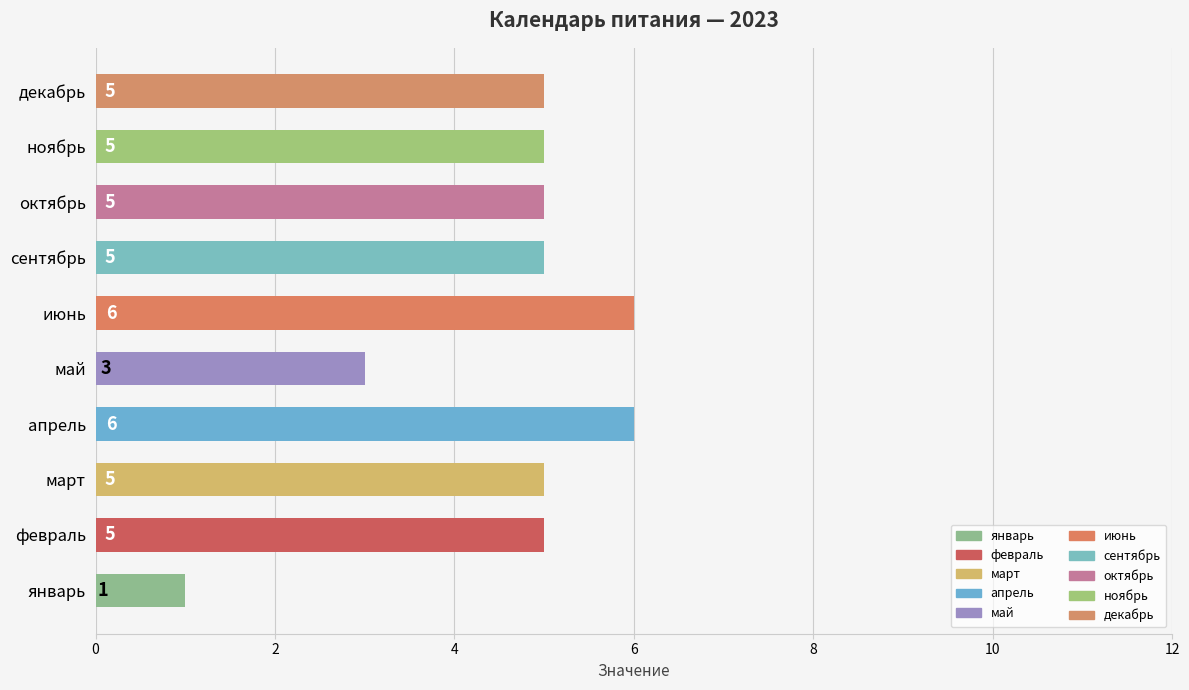

How many values are between 5 and 6?

8